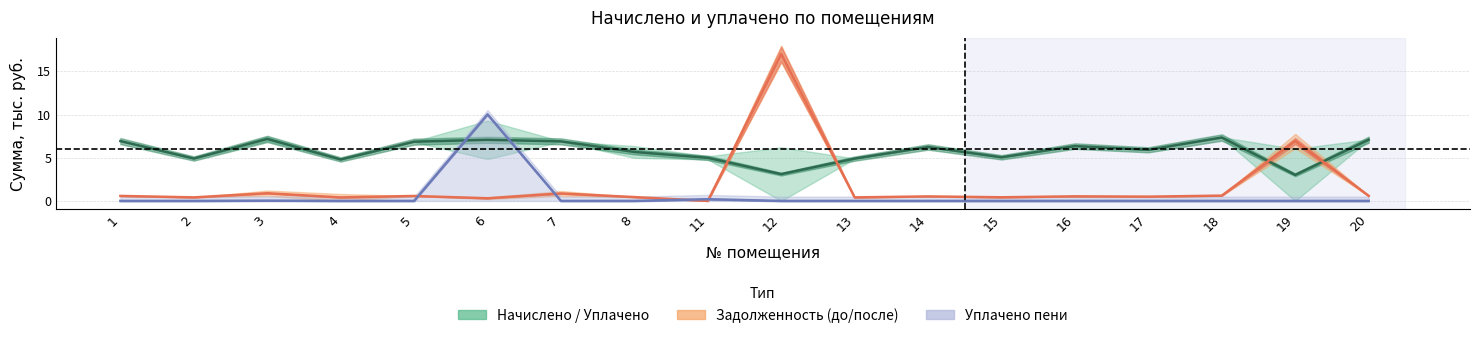

At which category is the sum across all series the highest?

12